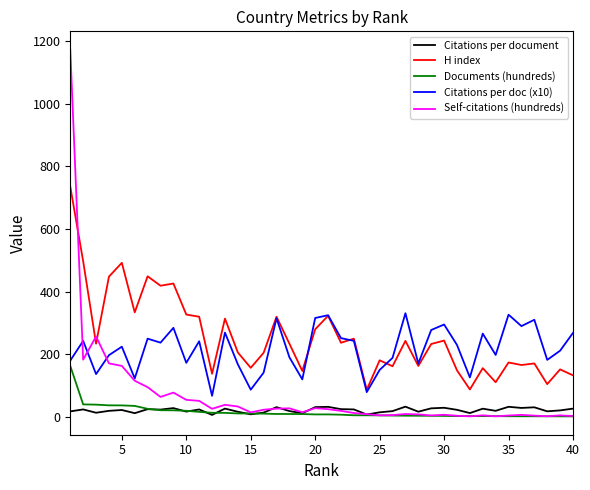

True or false: Citations per document and Citations per doc (x10) cross at least once.

False